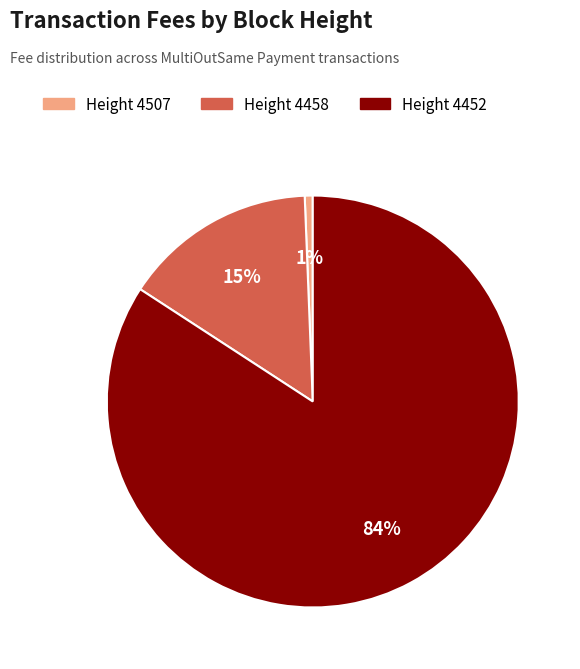

To the nearest percent, what is the average slice percentage?

33%